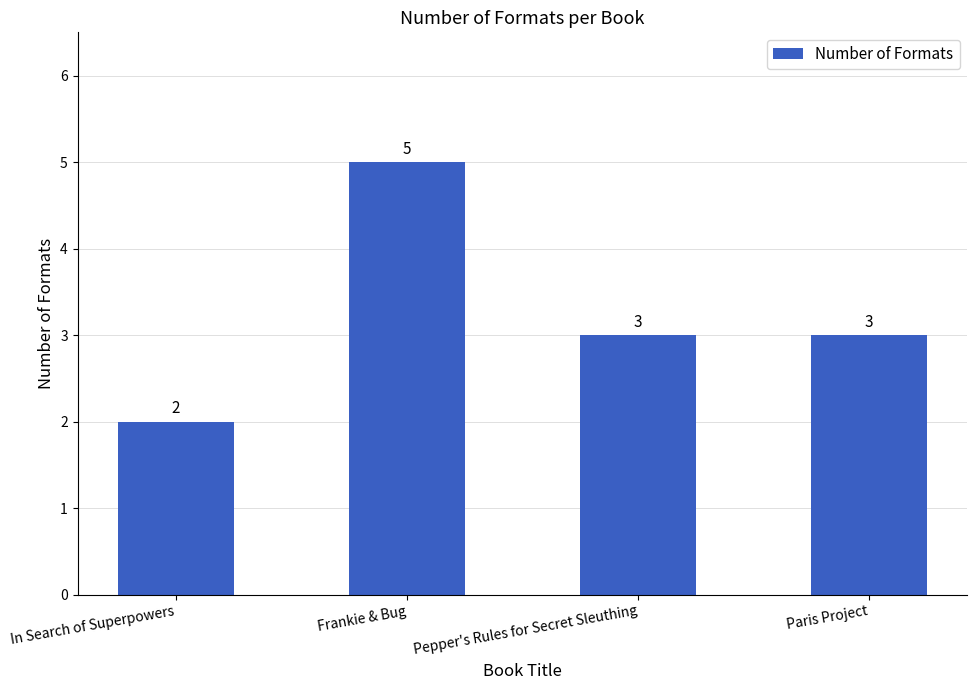

Reading right to left, extract all data points from this chart.

3	3	5	2